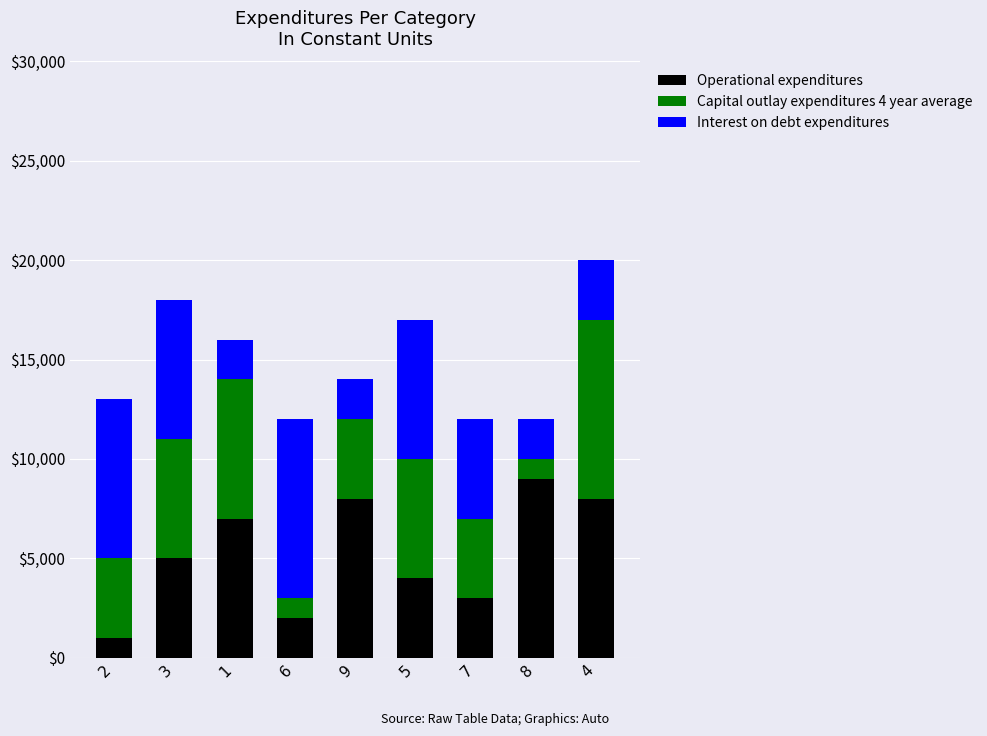

Reading left to right, transcribe the values for Operational expenditures.

1000	5000	7000	2000	8000	4000	3000	9000	8000